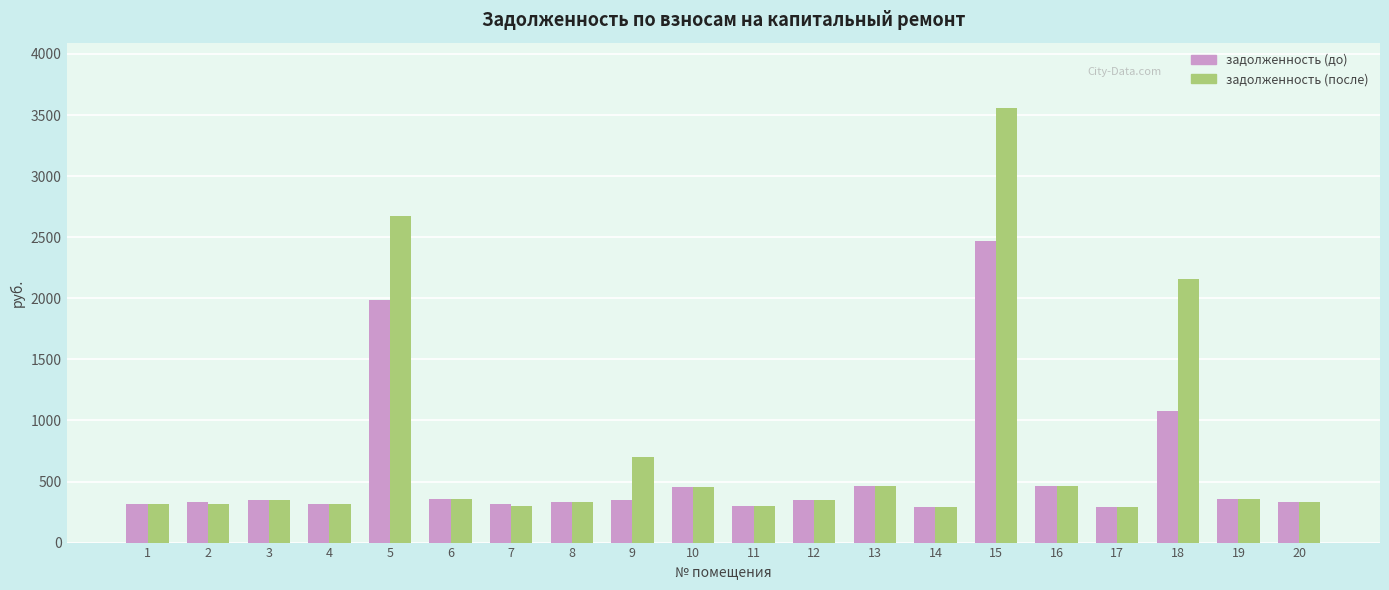

How many values in the задолженность (после) series are below 348?

10